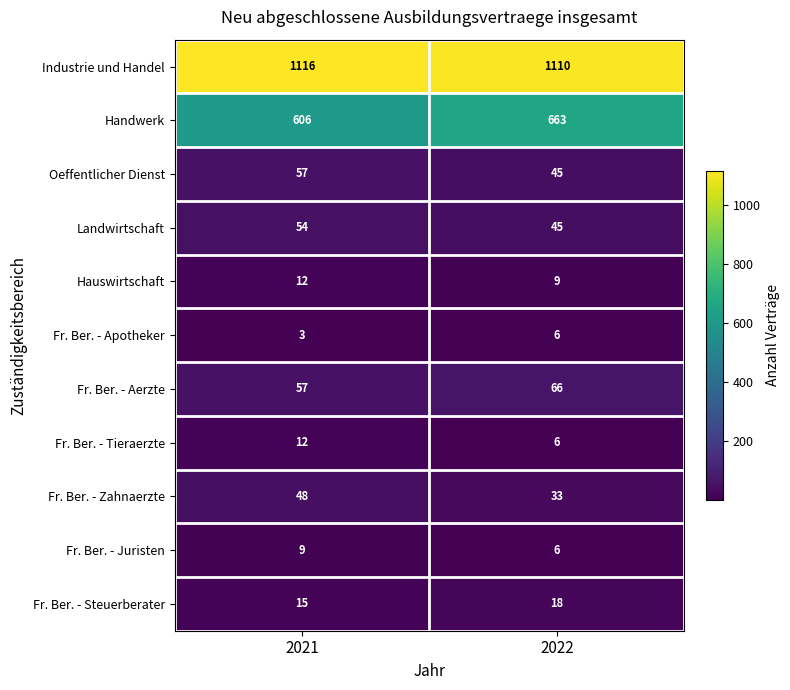

Rank the categories by Industrie und Handel value from highest to lowest.

2021, 2022